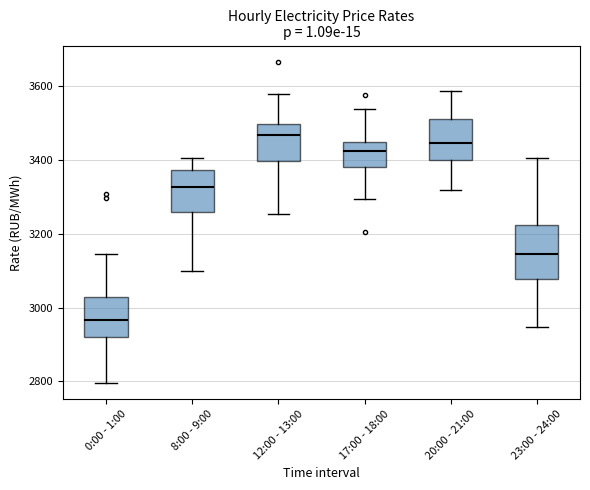

Where does the upper whisker of the box for 12:00 - 13:00 end on the y-axis? The values are not printed on the chart, so give them approximately, as read against the axis.

3580